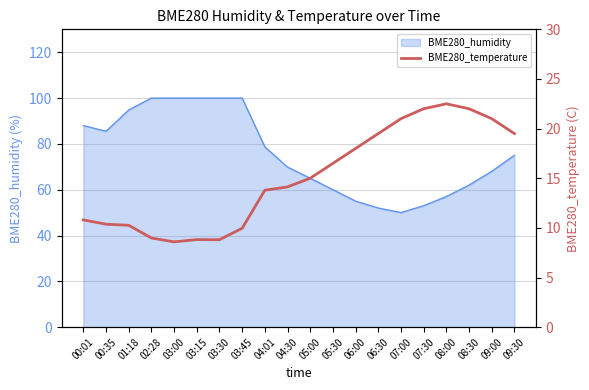

Is it true that BME280_humidity equals 164.4 at 03:00?

False